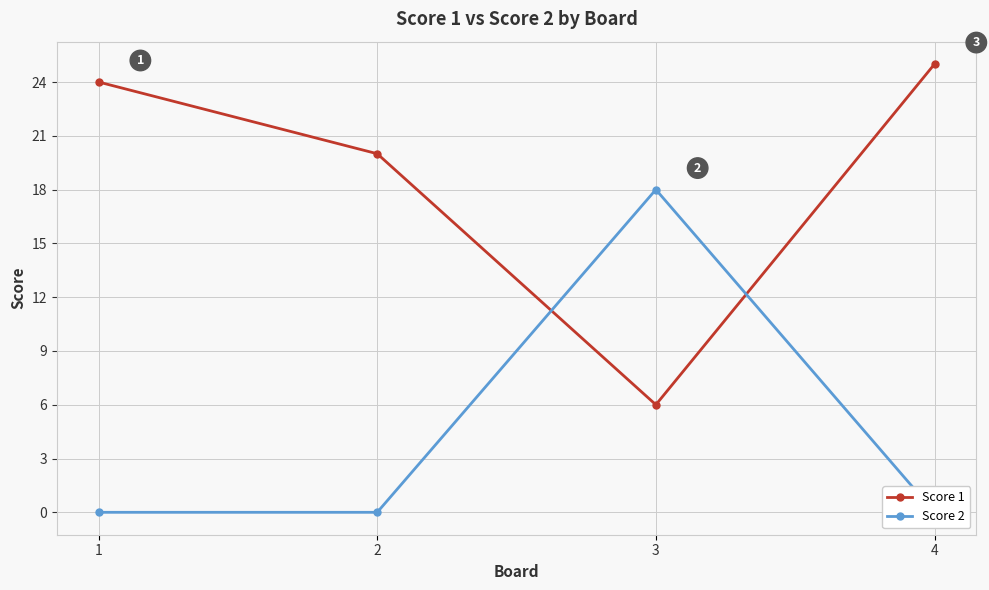

Does the chart have visible grid lines?

Yes